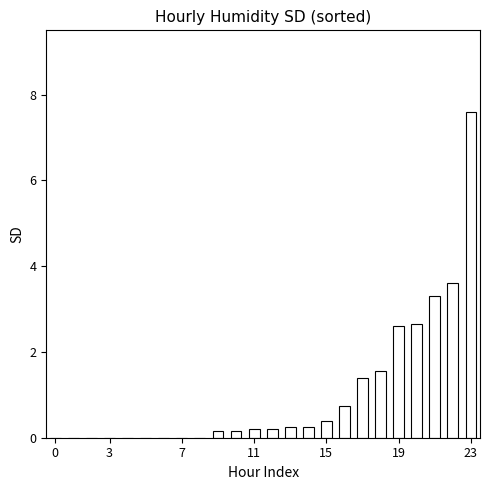

Which label corresponds to the largest value in the chart?

23